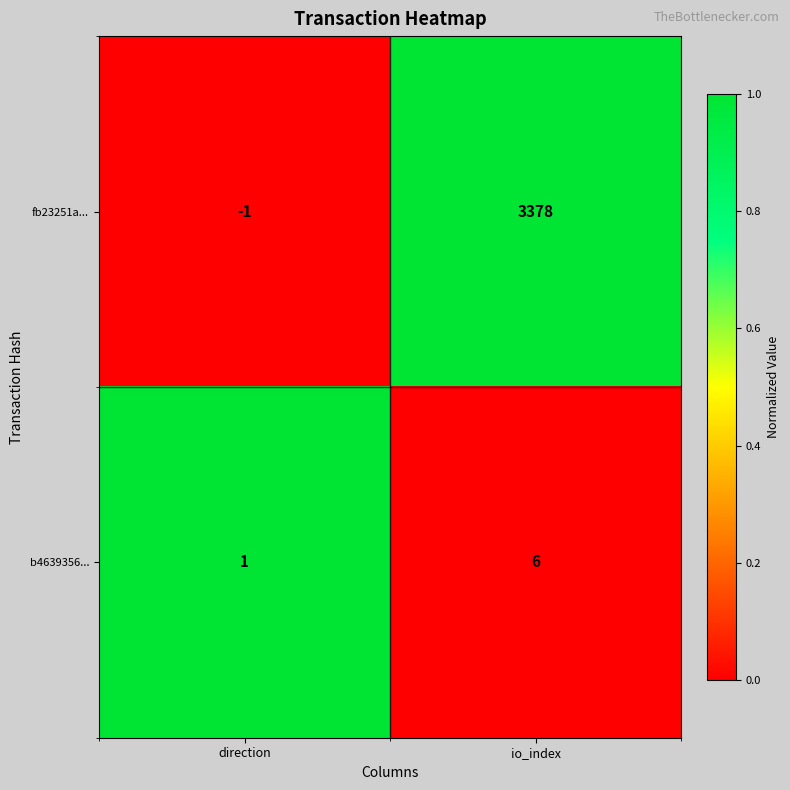

How many distinct data groups are displayed?

2